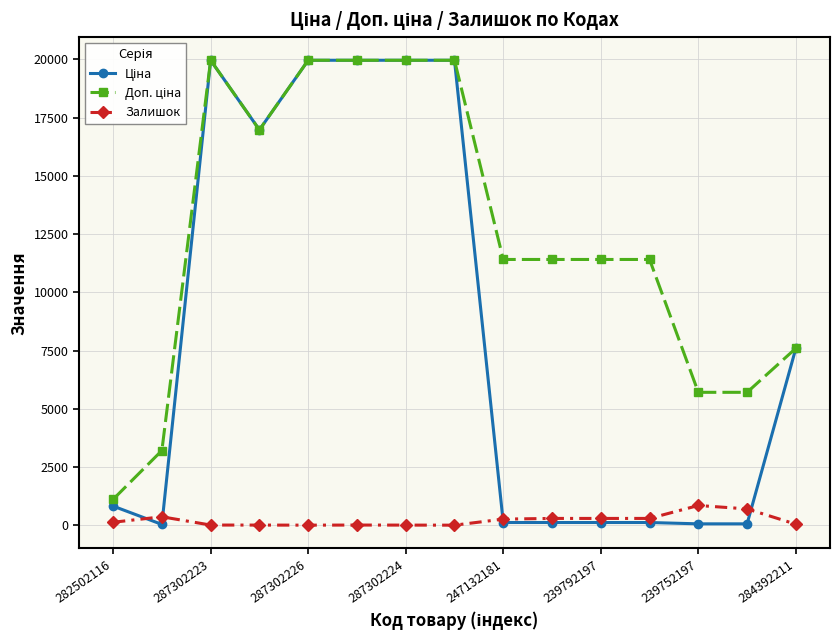

What is the greatest value displayed?

19964.2